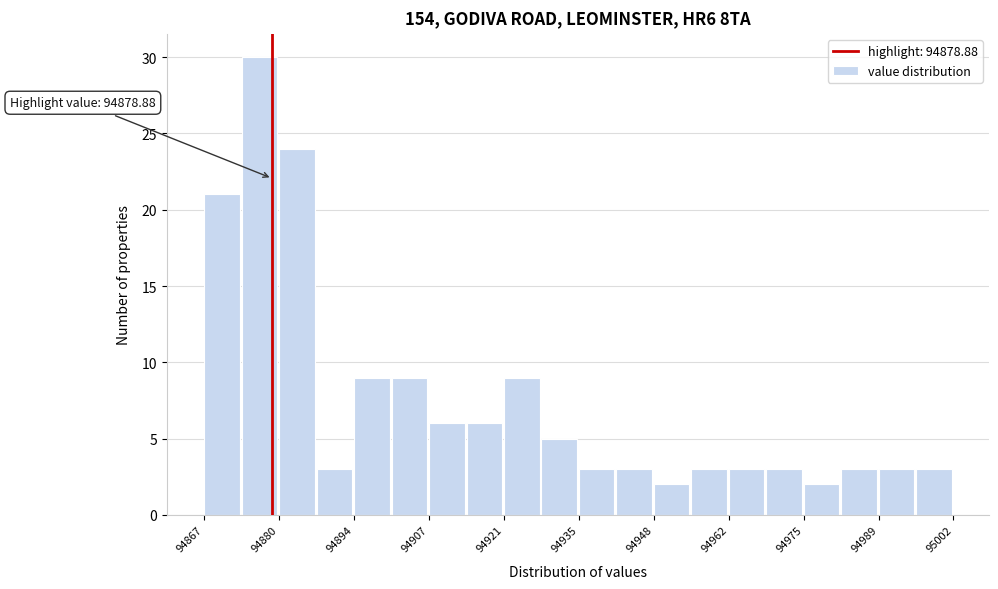

Read against the x-axis, roughly where is the centre of the tallest bar?

94876